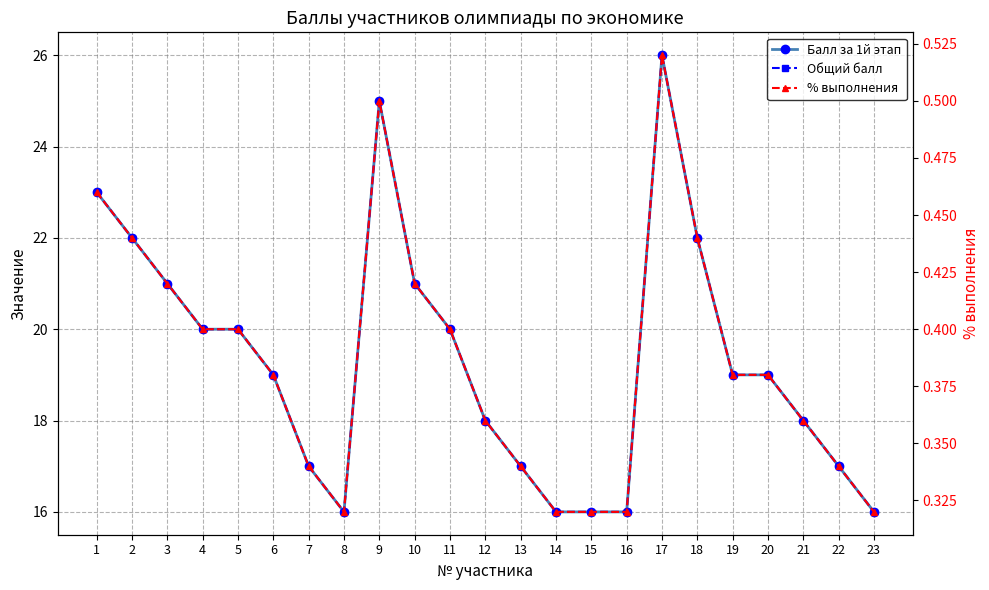

How many values in the Общий балл series are below 19?

10